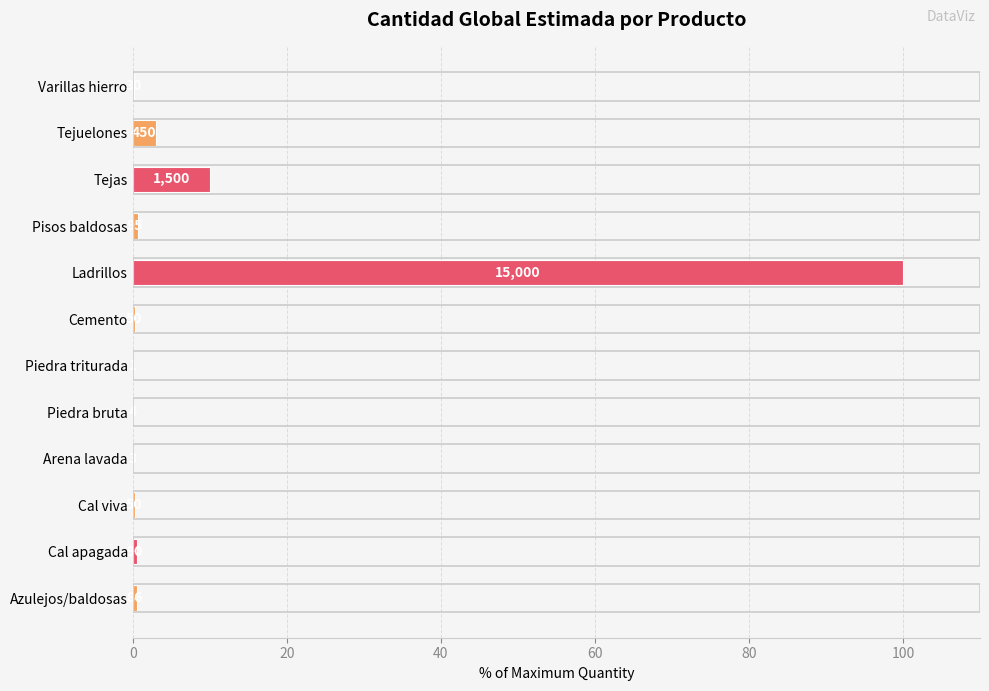

How many distinct data groups are displayed?

1